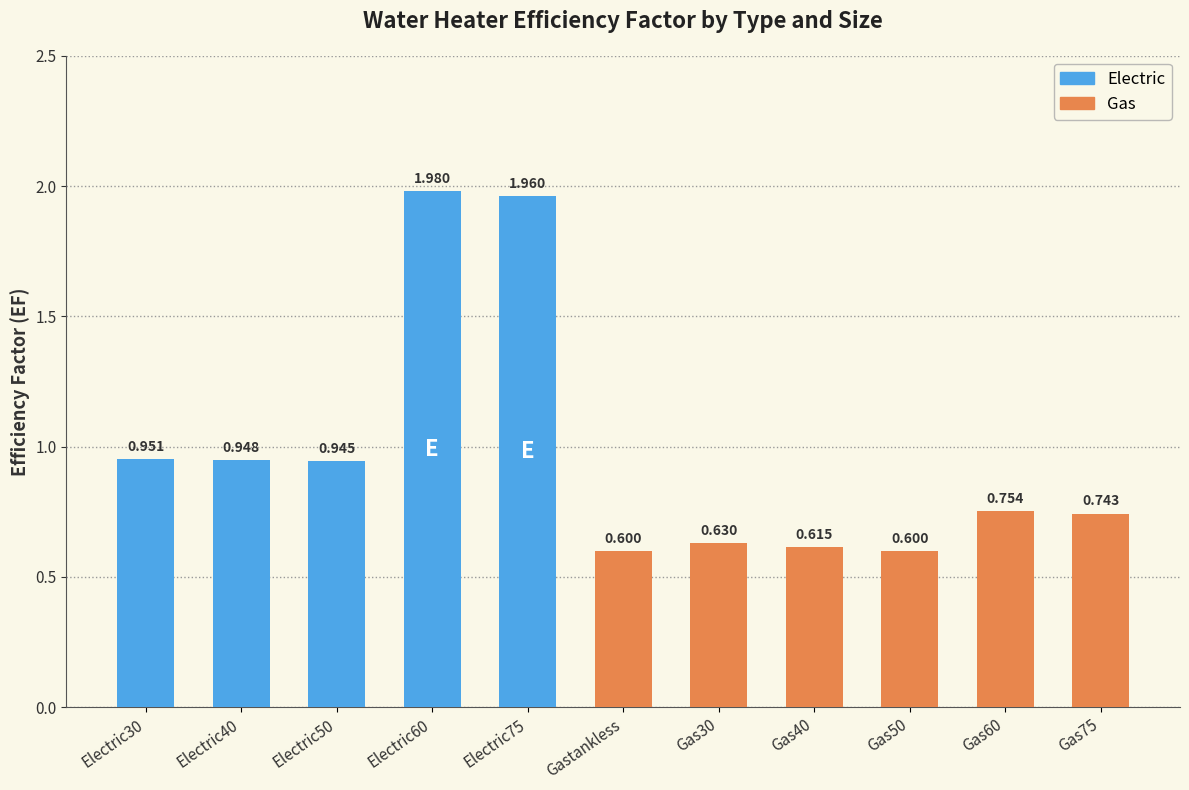

Reading left to right, what are all the values shown in this chart?

Electric30=1.0	Electric40=0.9	Electric50=0.9	Electric60=2.0	Electric75=2.0	Gastankless=0.6	Gas30=0.6	Gas40=0.6	Gas50=0.6	Gas60=0.8	Gas75=0.7